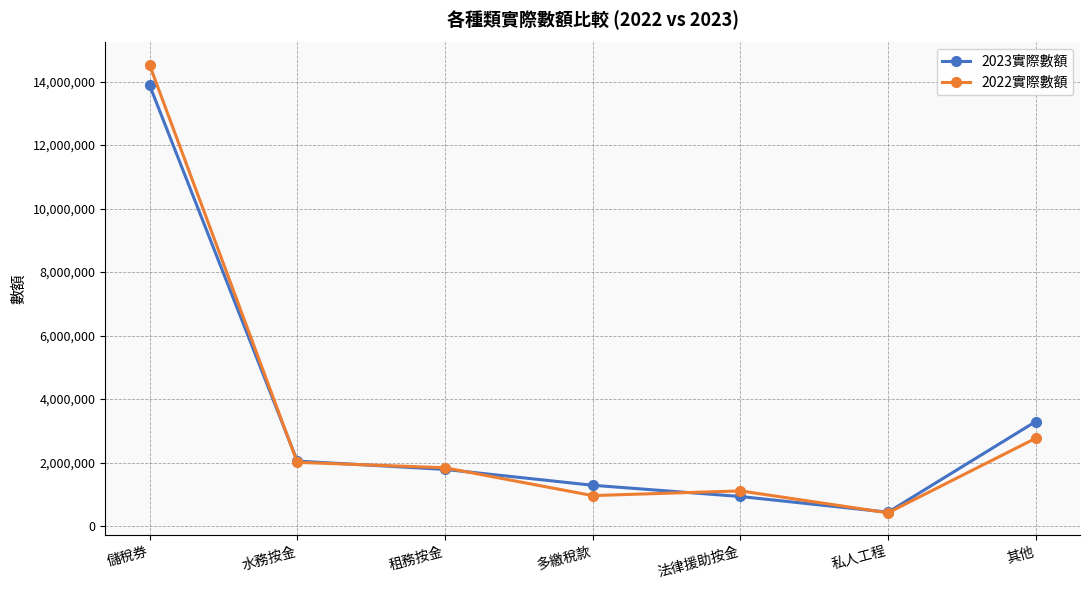

Which series ends up on top after the final intersection of 2022實際數額 and 2023實際數額?

2023實際數額